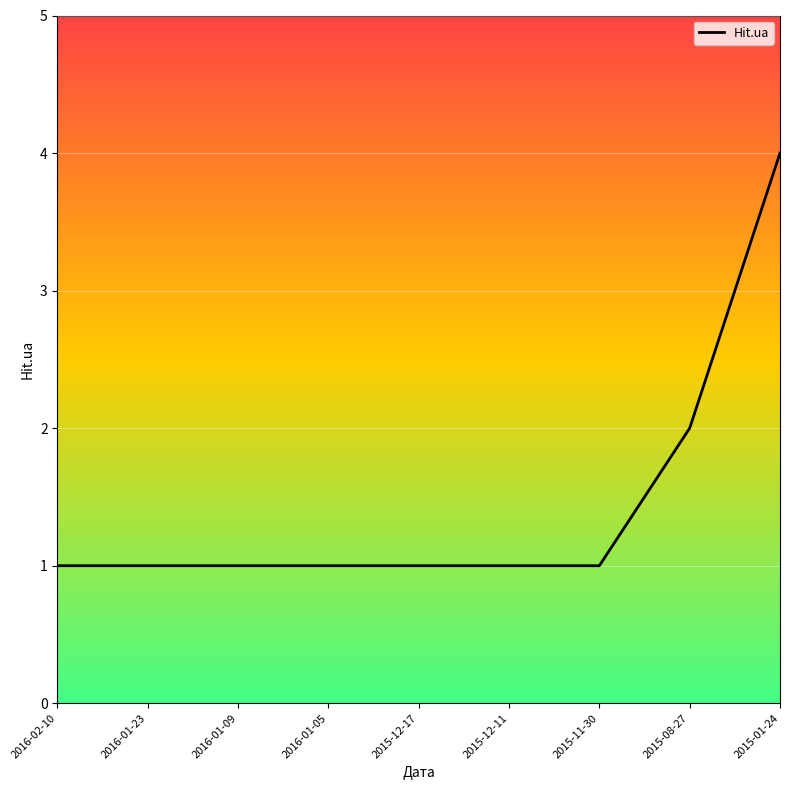

Reading left to right, what are all the values shown in this chart?

1	1	1	1	1	1	1	2	4